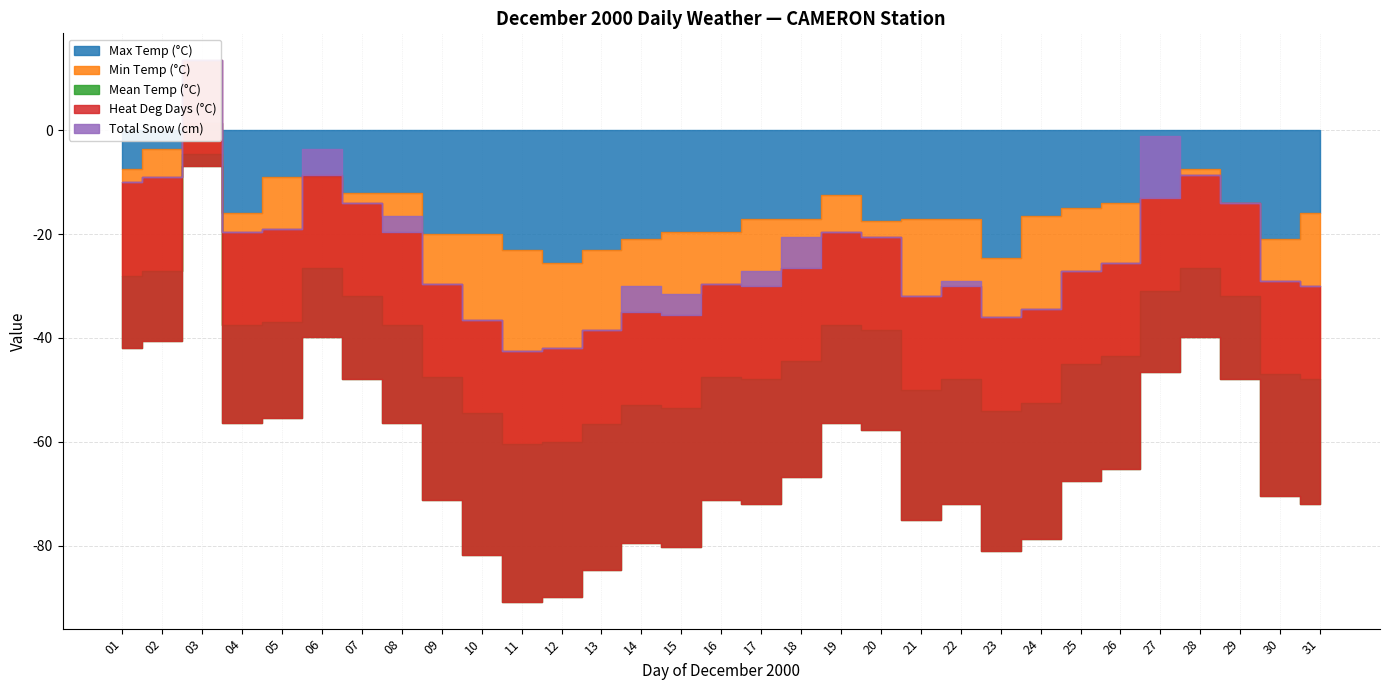

Which series has the widest spread of values?

Min Temp (°C)